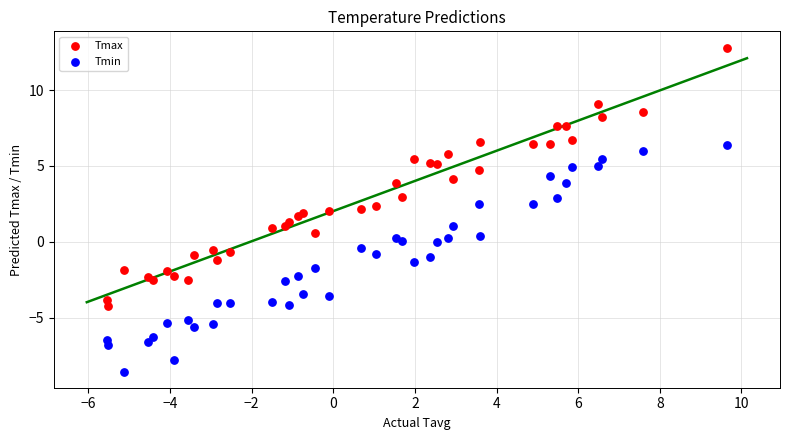

What is the X range (max minus min) for the scatter plot?

15.2